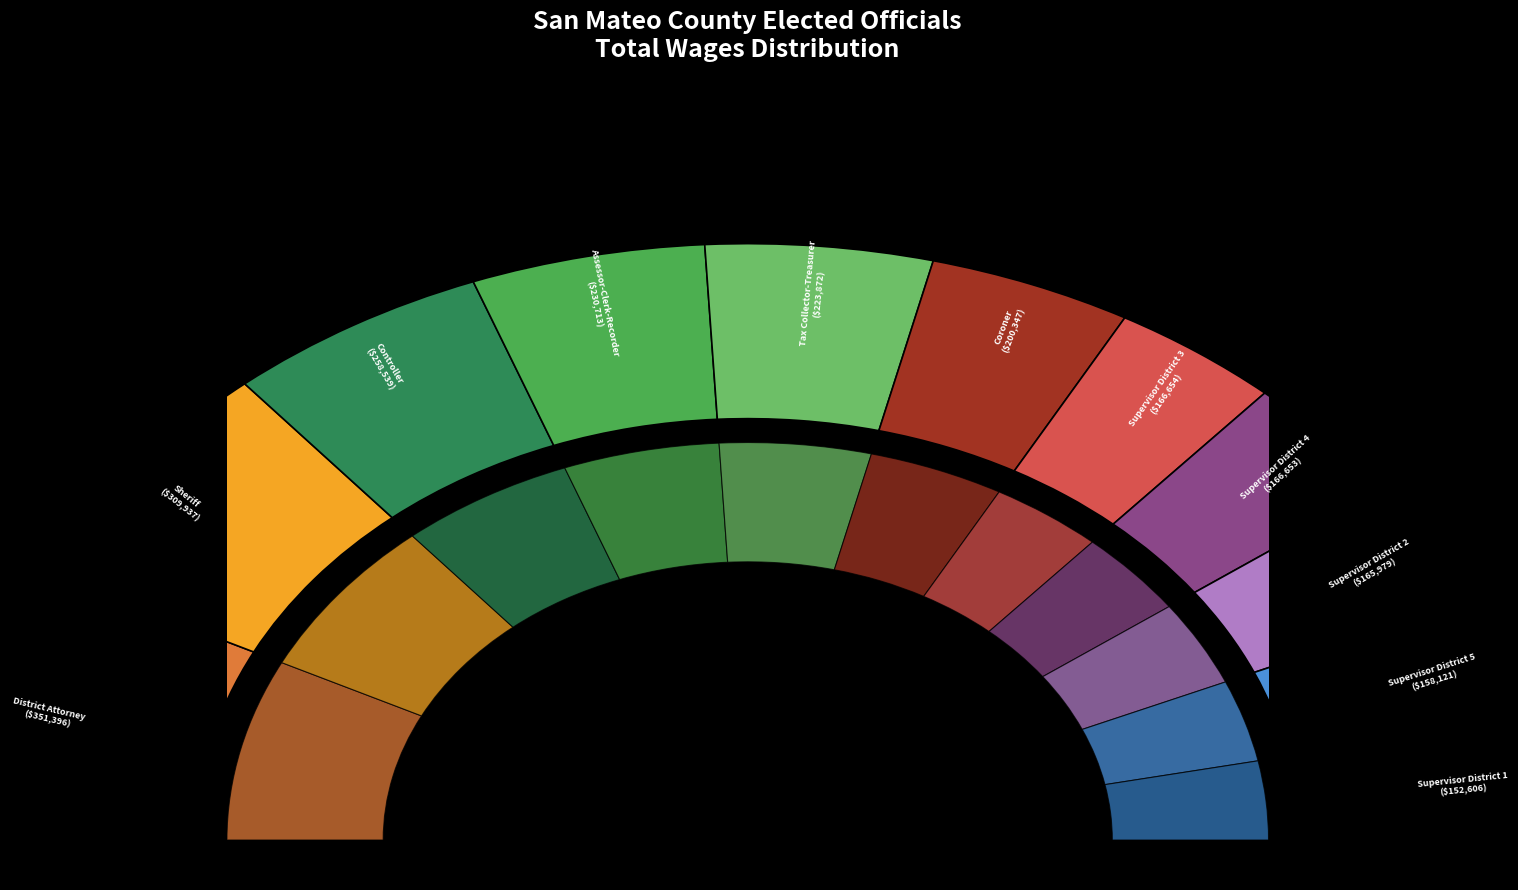

How many segments does this pie chart have?

11